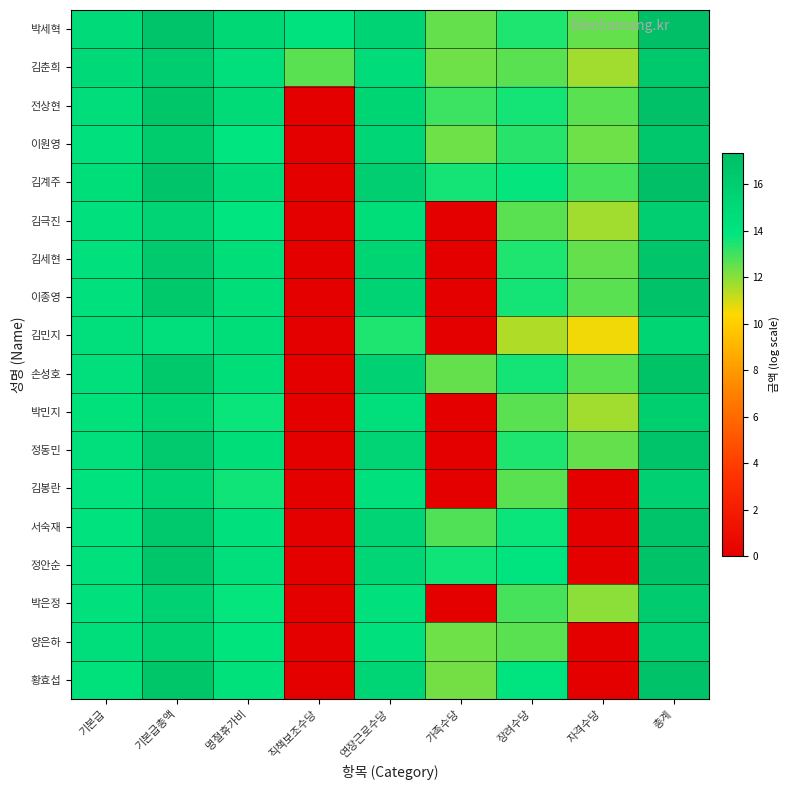

Reading left to right, list all the values displayed in this chart.

박세혁: 기본급=14.9	기본급총액=16.9	명절휴가비=15.1	직책보조수당=14.2	연장근로수당=15.5	가족수당=12.5	장려수당=13.5	자격수당=12.5	총계=17.3
김춘희: 기본급=14.9	기본급총액=16.0	명절휴가비=14.4	직책보조수당=12.6	연장근로수당=14.7	가족수당=12.4	장려수당=12.6	자격수당=11.7	총계=16.5
전상현: 기본급=14.6	기본급총액=16.7	명절휴가비=14.8	직책보조수당=0.0	연장근로수당=15.3	가족수당=13.1	장려수당=13.6	자격수당=12.7	총계=17.1
이원영: 기본급=14.3	기본급총액=16.1	명절휴가비=13.8	직책보조수당=0.0	연장근로수당=15.2	가족수당=12.4	장려수당=13.3	자격수당=12.4	총계=16.6
김계주: 기본급=14.6	기본급총액=16.9	명절휴가비=14.8	직책보조수당=0.0	연장근로수당=15.9	가족수당=13.6	장려수당=13.8	자격수당=12.9	총계=17.4
김극진: 기본급=14.3	기본급총액=15.4	명절휴가비=13.8	직책보조수당=0.0	연장근로수당=14.5	가족수당=0.0	장려수당=12.6	자격수당=11.7	총계=16.0
김세현: 기본급=14.3	기본급총액=16.3	명절휴가비=14.5	직책보조수당=0.0	연장근로수당=15.4	가족수당=0.0	장려수당=13.5	자격수당=12.5	총계=16.8
이종영: 기본급=14.3	기본급총액=16.4	명절휴가비=14.5	직책보조수당=0.0	연장근로수당=15.5	가족수당=0.0	장려수당=13.6	자격수당=12.7	총계=16.9
김민지: 기본급=14.4	기본급총액=14.4	명절휴가비=14.6	직책보조수당=0.0	연장근로수당=13.4	가족수당=0.0	장려수당=11.5	자격수당=10.6	총계=15.4
손성호: 기본급=14.4	기본급총액=16.5	명절휴가비=14.6	직책보조수당=0.0	연장근로수당=15.5	가족수당=12.5	장려수당=13.6	자격수당=12.7	총계=17.0
박민지: 기본급=14.3	기본급총액=15.4	명절휴가비=13.7	직책보조수당=0.0	연장근로수당=14.4	가족수당=0.0	장려수당=12.6	자격수당=11.7	총계=15.9
정동민: 기본급=14.4	기본급총액=16.3	명절휴가비=14.6	직책보조수당=0.0	연장근로수당=15.4	가족수당=0.0	장려수당=13.5	자격수당=12.5	총계=16.8
김봉란: 기본급=14.2	기본급총액=15.3	명절휴가비=13.7	직책보조수당=0.0	연장근로수당=14.3	가족수당=0.0	장려수당=12.6	자격수당=0.0	총계=15.8
서숙재: 기본급=14.2	기본급총액=16.4	명절휴가비=14.3	직책보조수당=0.0	연장근로수당=15.4	가족수당=12.8	장려수당=13.7	자격수당=0.0	총계=16.8
정안순: 기본급=14.2	기본급총액=16.6	명절휴가비=14.4	직책보조수당=0.0	연장근로수당=15.2	가족수당=13.7	장려수당=13.9	자격수당=0.0	총계=17.0
박은정: 기본급=14.3	기본급총액=15.7	명절휴가비=13.8	직책보조수당=0.0	연장근로수당=14.3	가족수당=0.0	장려수당=12.9	자격수당=12.0	총계=16.1
양은하: 기본급=14.5	기본급총액=15.6	명절휴가비=14.0	직책보조수당=0.0	연장근로수당=14.2	가족수당=12.4	장려수당=12.6	자격수당=0.0	총계=16.0
황효섭: 기본급=14.3	기본급총액=16.7	명절휴가비=14.3	직책보조수당=0.0	연장근로수당=15.3	가족수당=12.3	장려수당=13.9	자격수당=0.0	총계=17.0